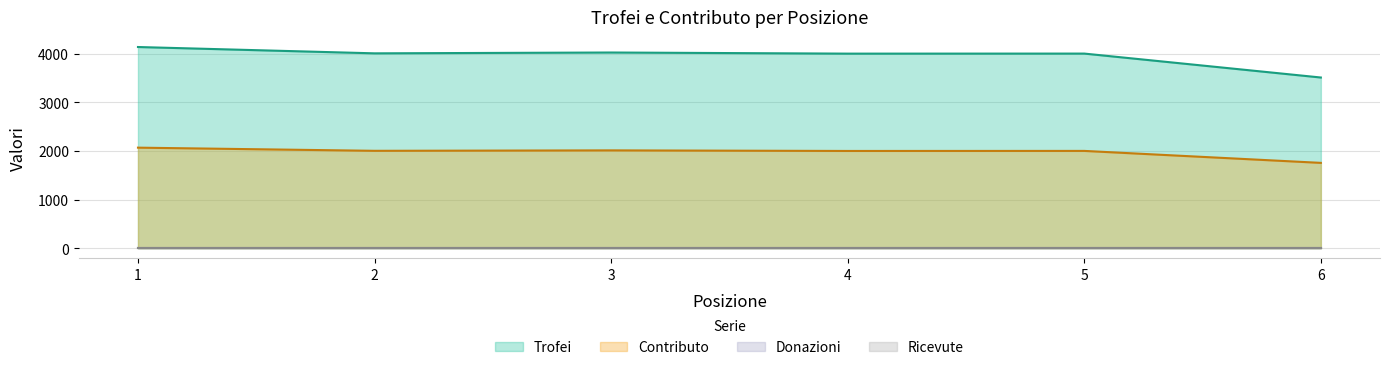

True or false: Contributo has more than 0 interior local peaks.

True